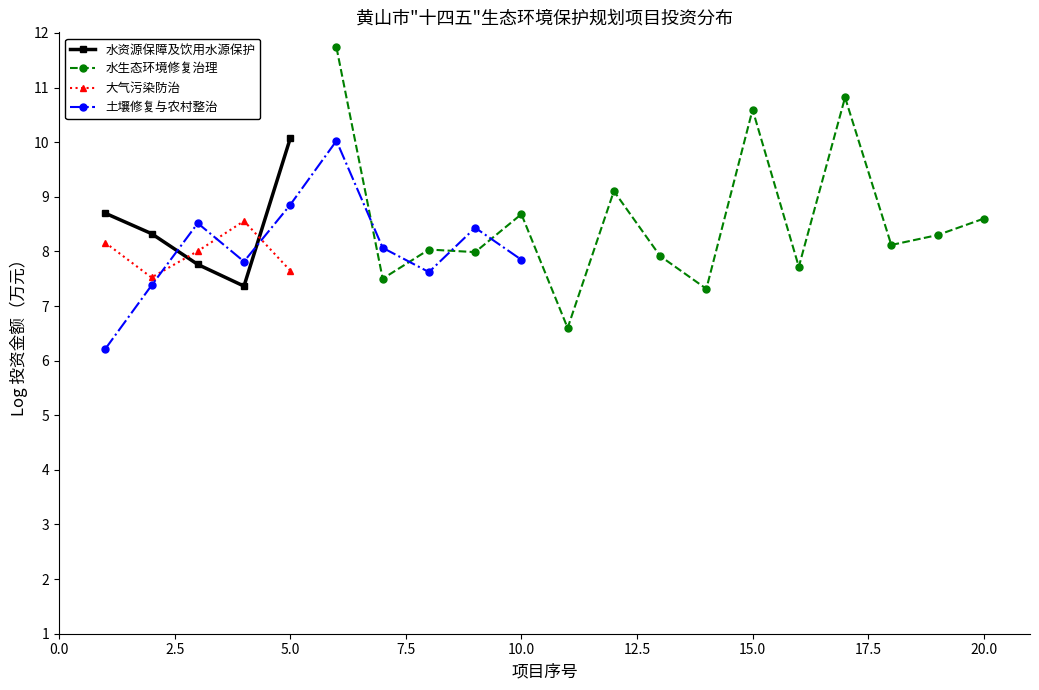

True or false: 水生态环境修复治理 and 大气污染防治 cross at least once.

False